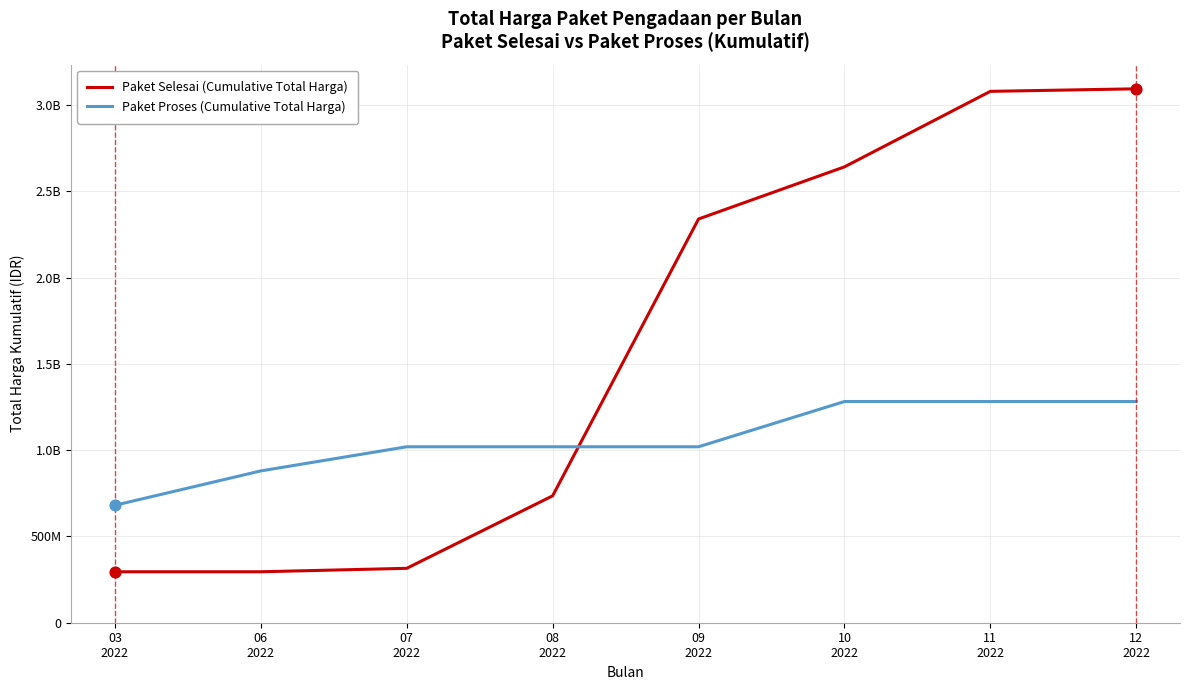

Is the value of Paket Proses (Cumulative Total Harga) at 03
2022 greater than the value of Paket Selesai (Cumulative Total Harga) at 03
2022?

Yes